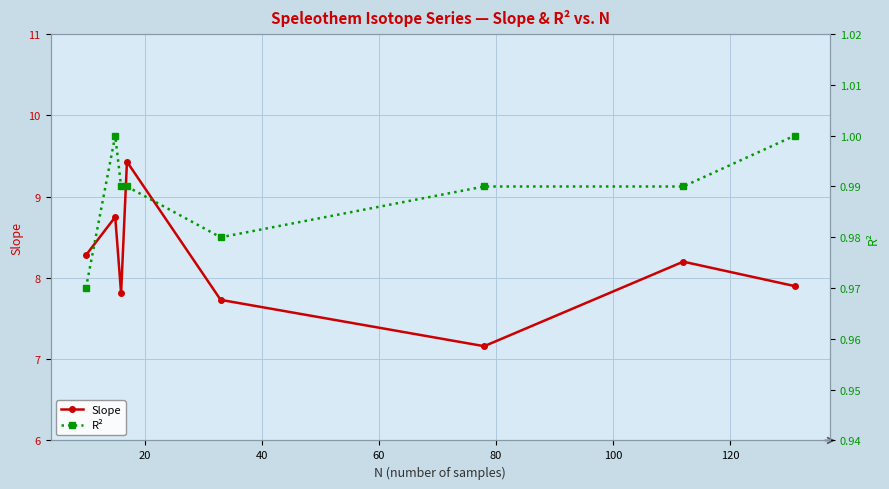

What is the minimum value for Slope?

7.2